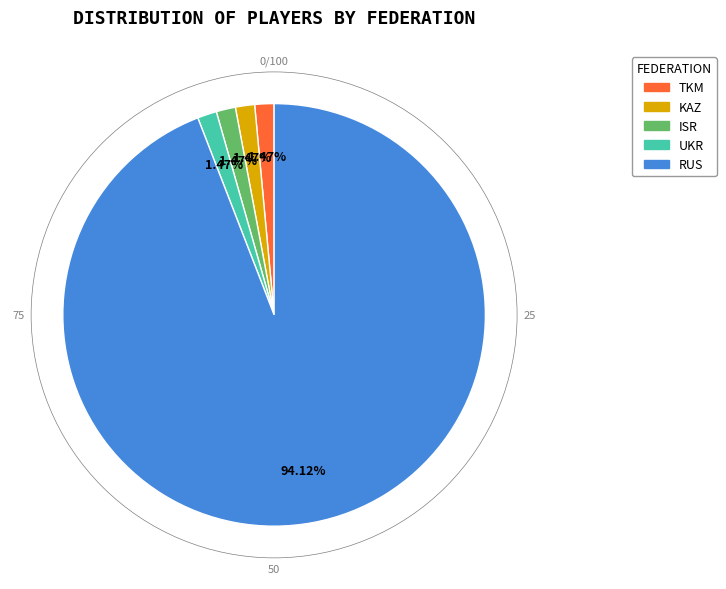

Does any single category account for the majority?

Yes